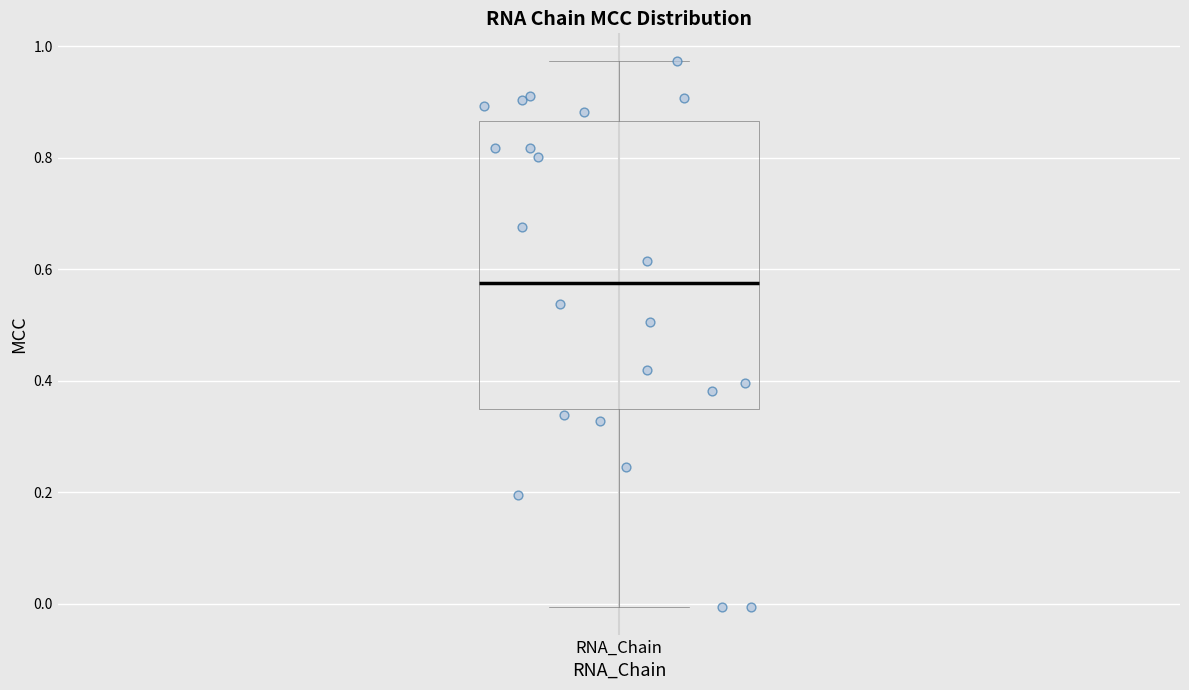

Where does the lower whisker of the box for RNA_Chain end on the y-axis? The values are not printed on the chart, so give them approximately, as read against the axis.

0.00